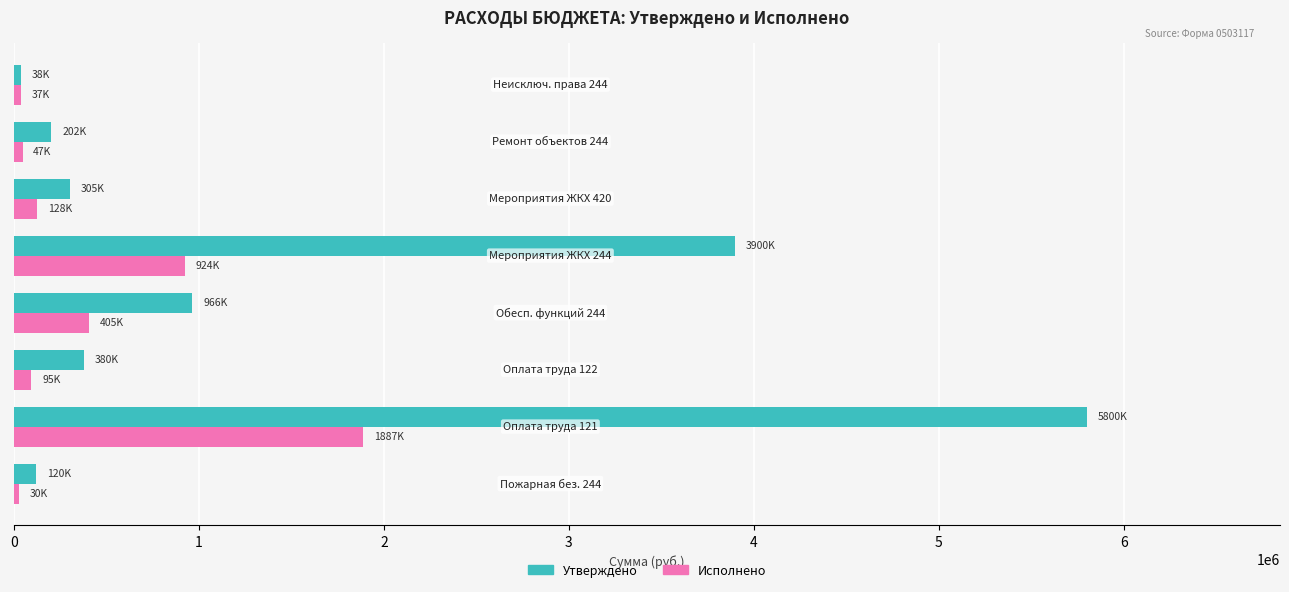

List the series in order of their peak value, highest first.

Утверждено, Исполнено